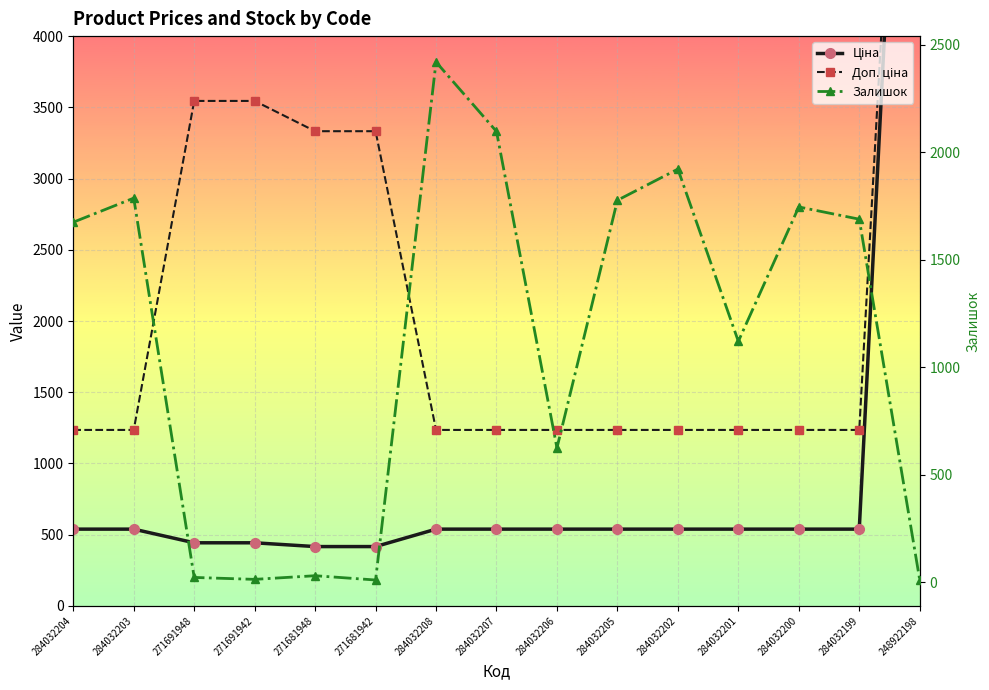

What are all the series names shown in the legend?

Ціна, Доп. ціна, Залишок